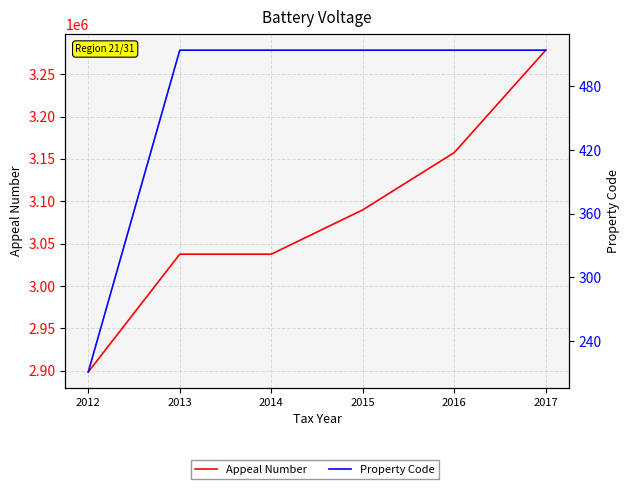

True or false: Property Code and Appeal Number cross at least once.

False